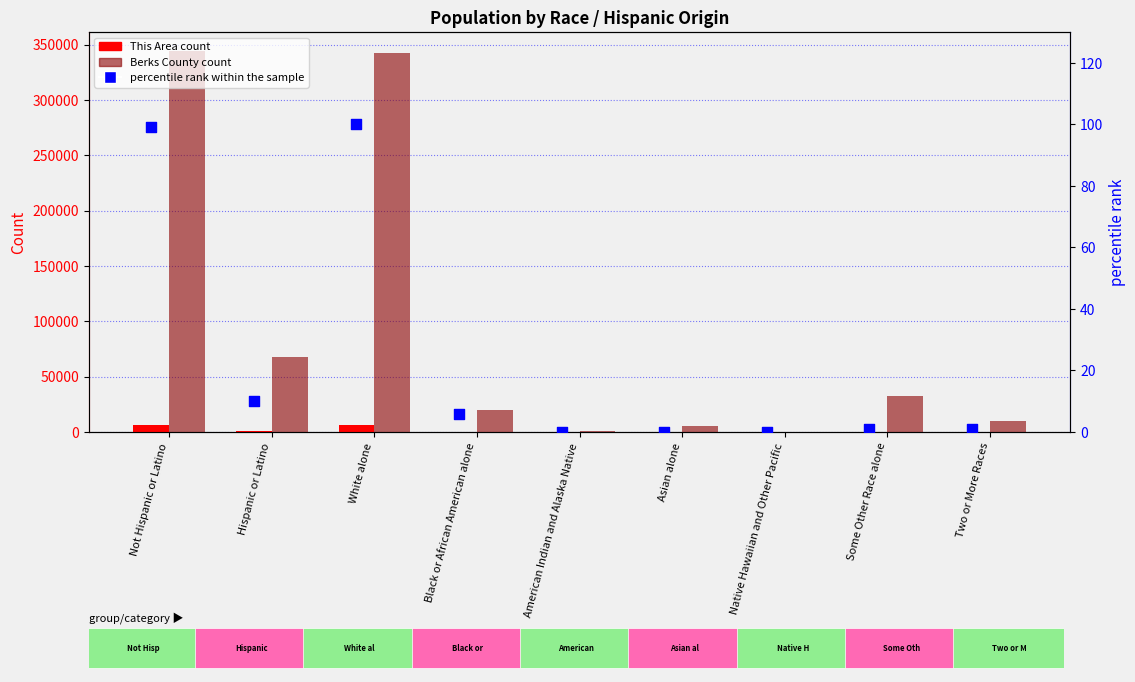

Which series reaches the maximum Y coordinate?

Berks County